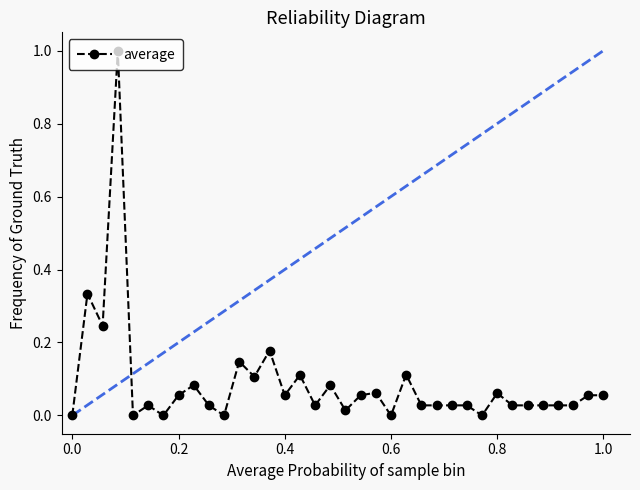

What is the sum of all values?

3.1